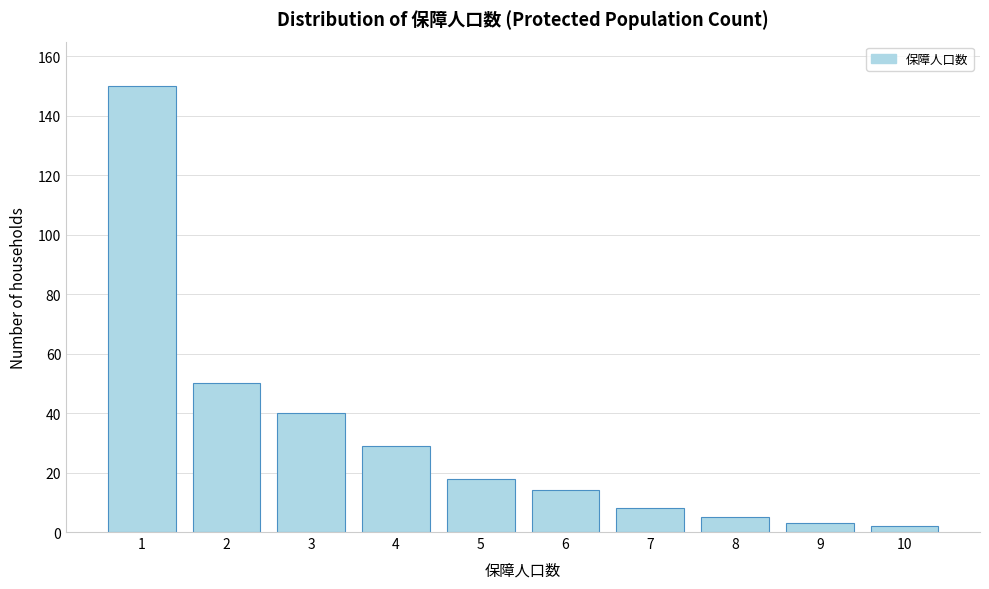

Reading right to left, what are all the values shown in this chart?

10=2	9=3	8=5	7=8	6=14	5=18	4=29	3=40	2=50	1=150